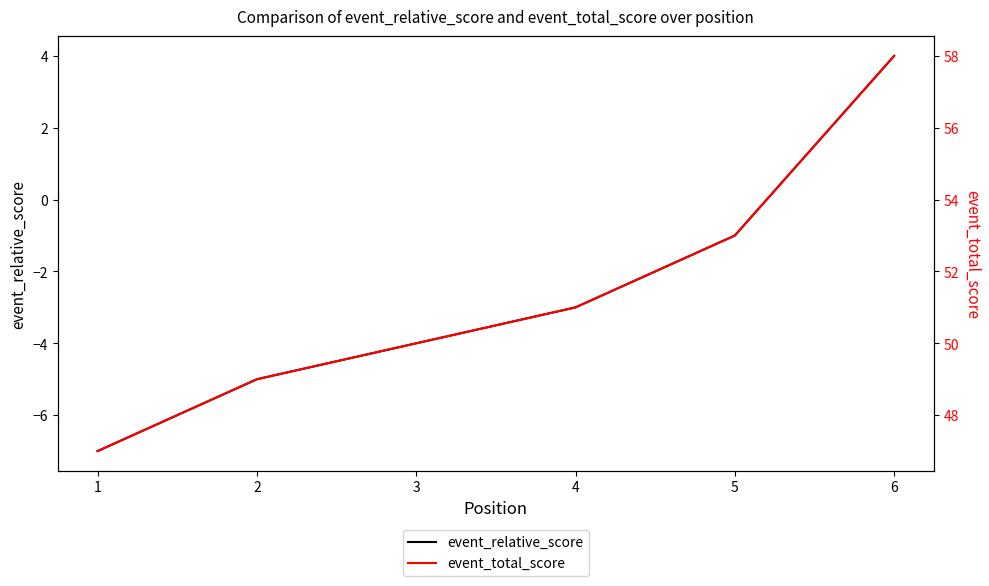

What is the value of the event_relative_score point at the 5th from the left?

-1